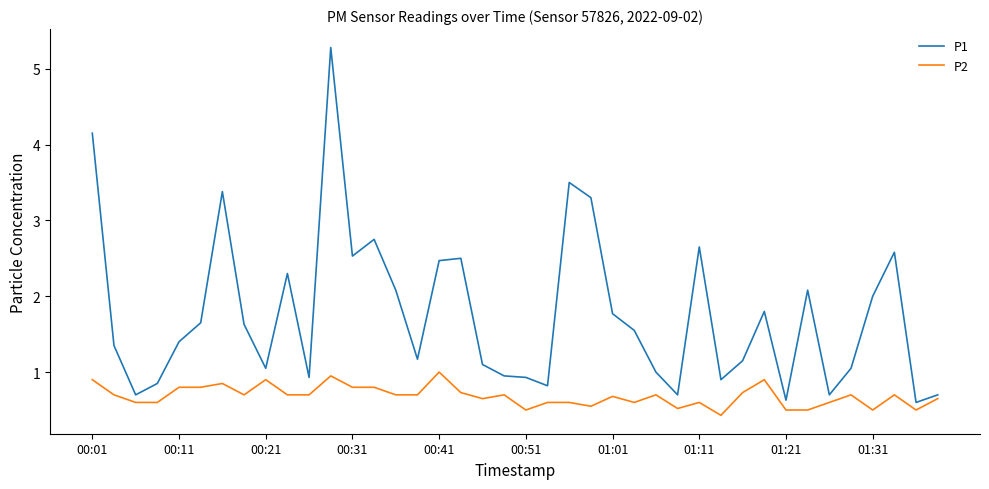

Which series has the widest spread of values?

P1